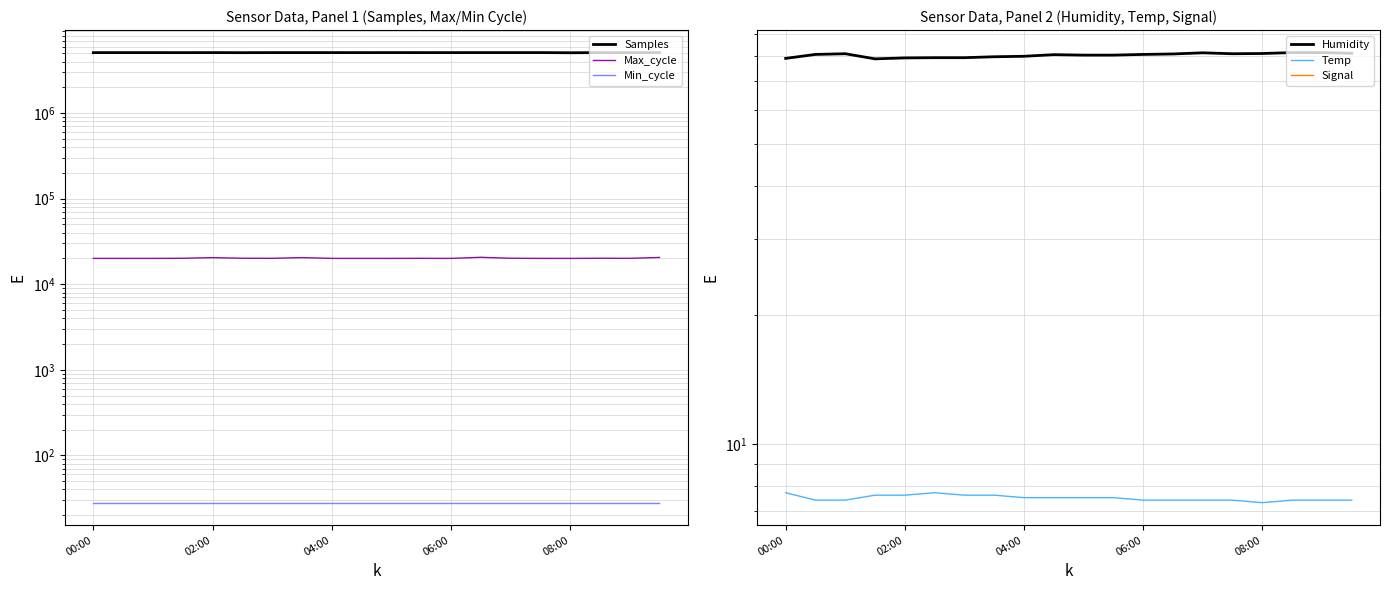

At how many categories does at least one series exceed 2045700?

20